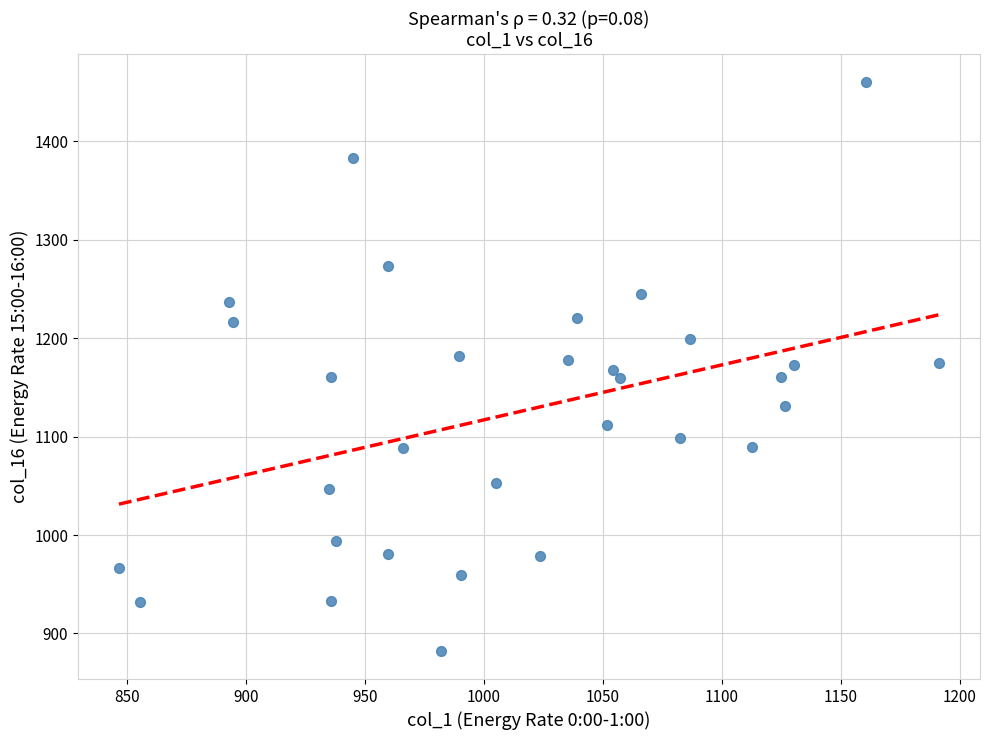

What is the range of X values (max minus min)?

344.6